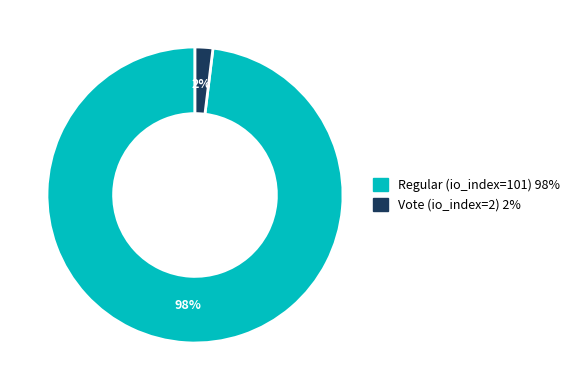

Which has a higher value, Vote (io_index=2) or Regular (io_index=101)?

Regular (io_index=101)